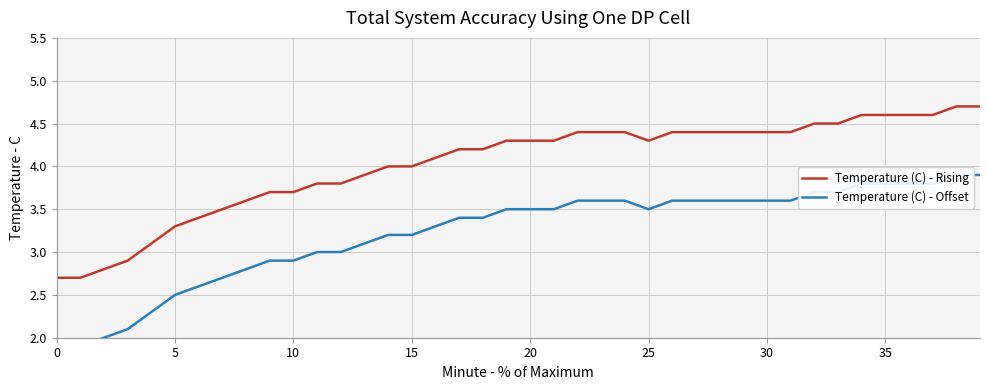

True or false: Temperature (C) - Rising has a value of 4.0 at 15.

True